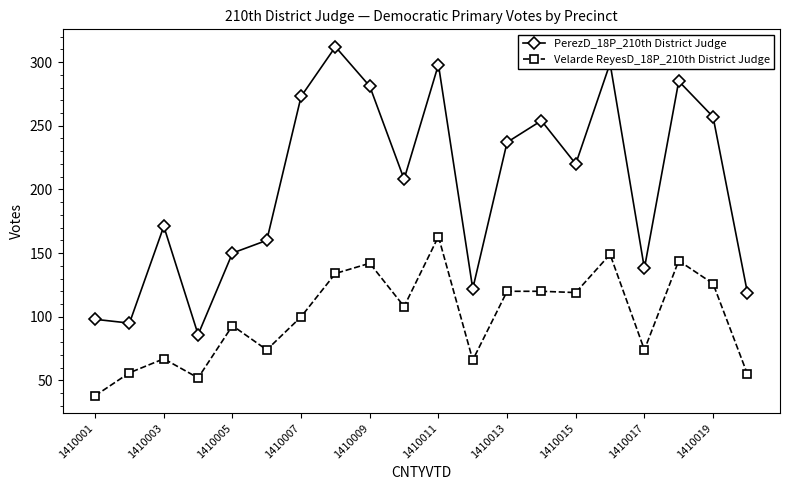

Which series has the widest spread of values?

PerezD_18P_210th District Judge